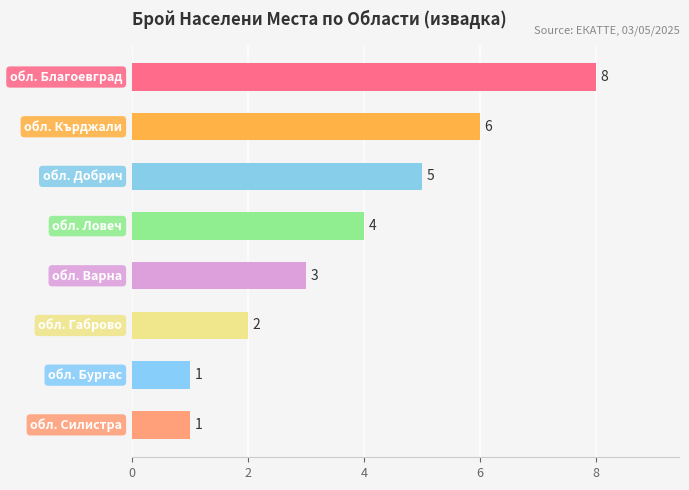

What is the value of the 6th bar from the top?

2